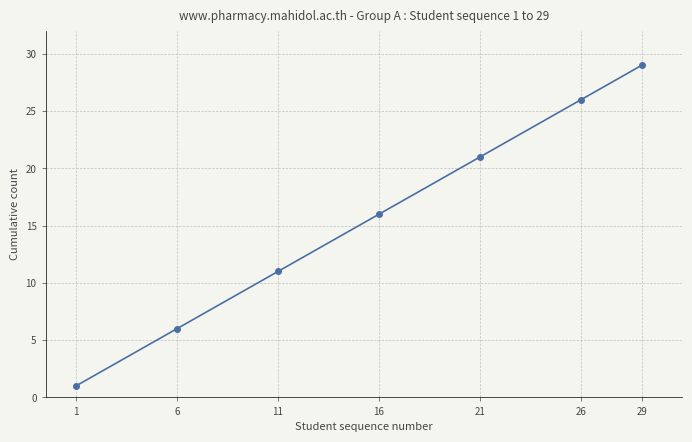

What is the value of the 6th point from the left?

26